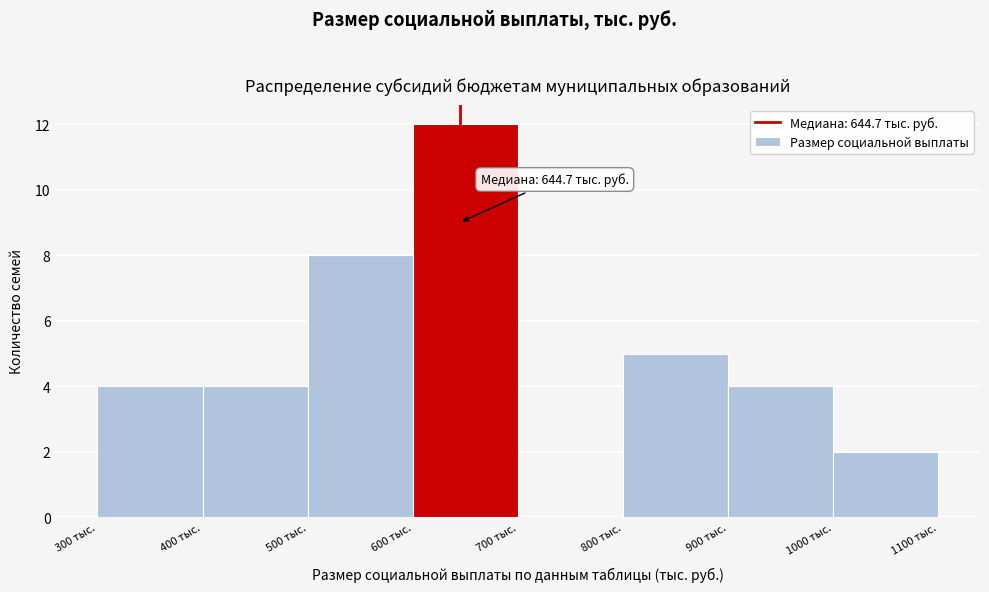

Over which range of the x-axis is the bar tallest?

600 to 700